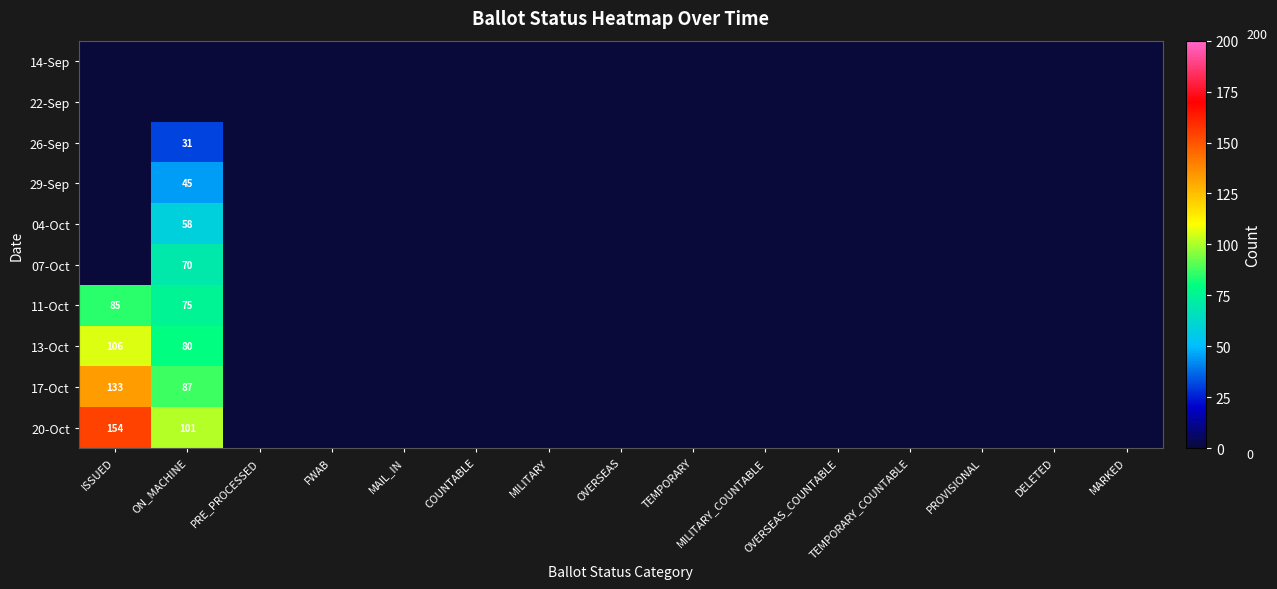

Which category has the highest value in the 26-Sep series?

ON_MACHINE